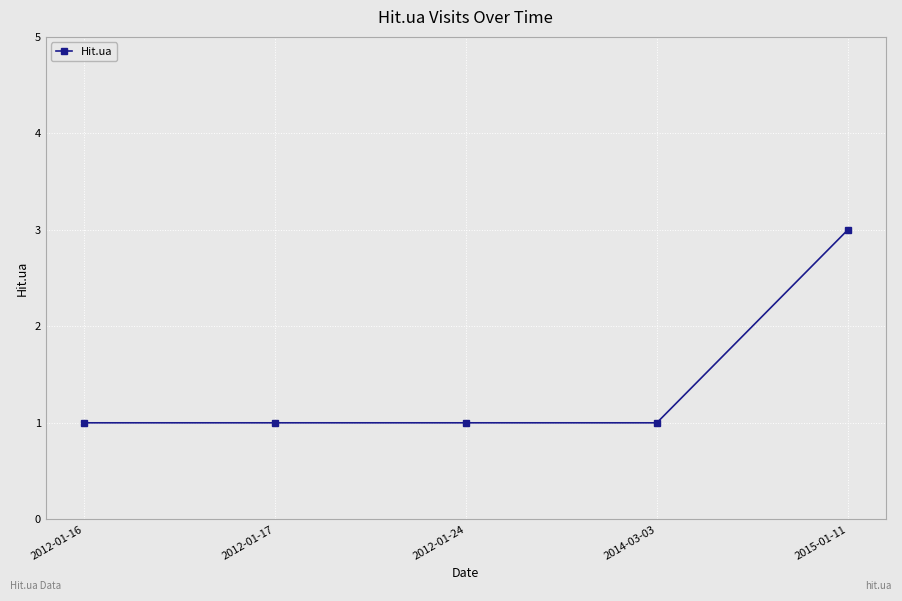

Count the number of categories in the chart.

5